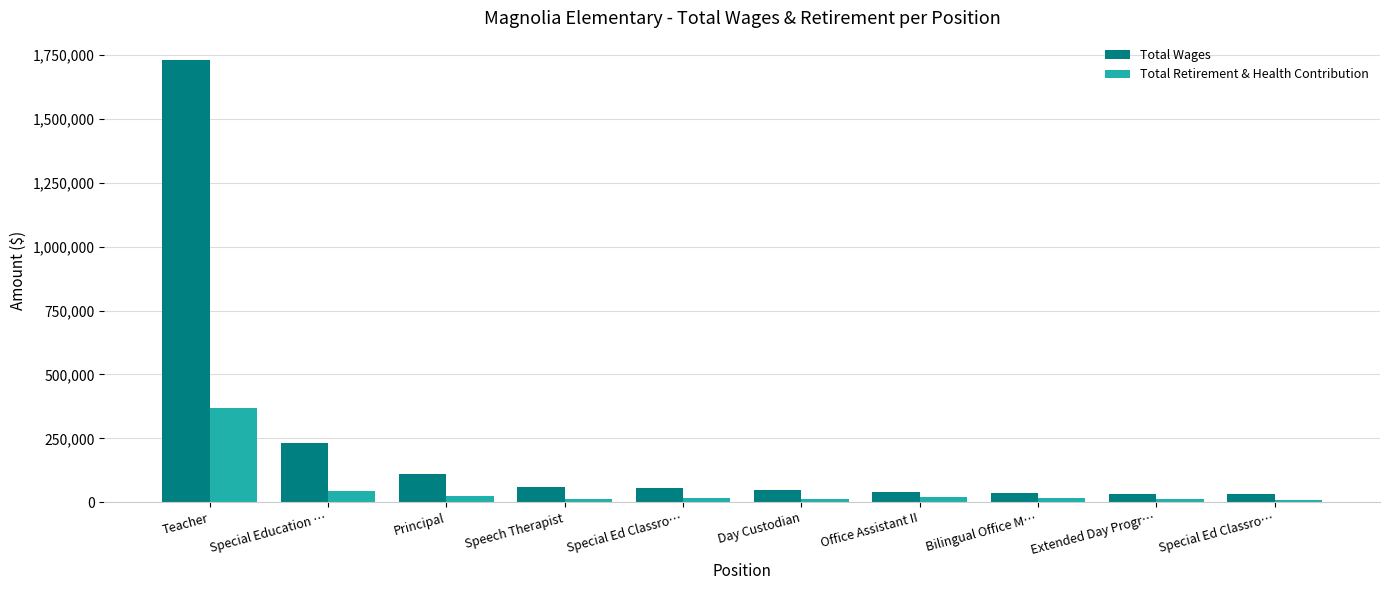

How many groups of bars are there?

10